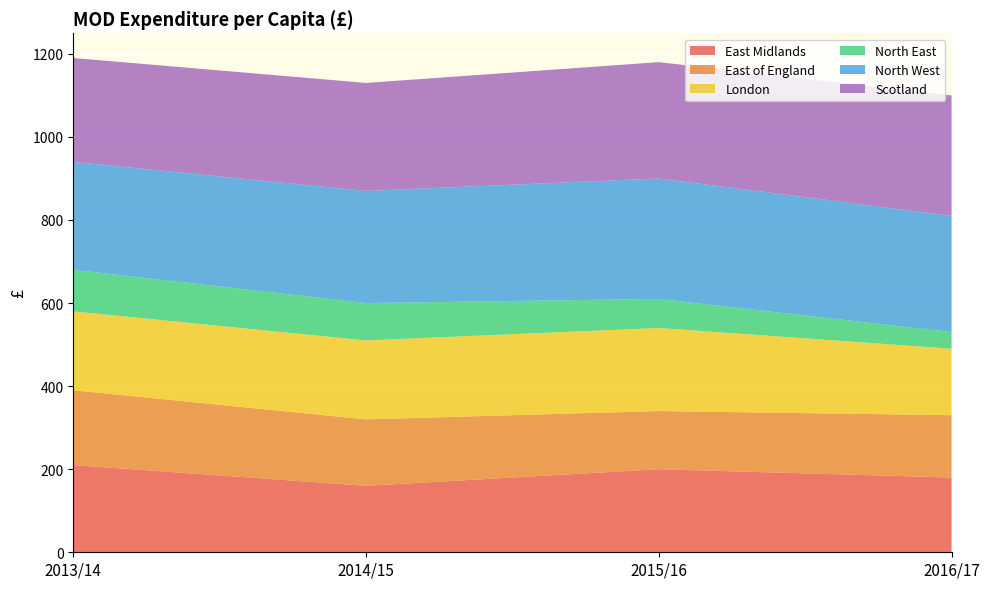

Reading right to left, what are all the values shown in this chart?

East Midlands: 2016/17=180	2015/16=200	2014/15=160	2013/14=210
East of England: 2016/17=150	2015/16=140	2014/15=160	2013/14=180
London: 2016/17=160	2015/16=200	2014/15=190	2013/14=190
North East: 2016/17=40	2015/16=70	2014/15=90	2013/14=100
North West: 2016/17=280	2015/16=290	2014/15=270	2013/14=260
Scotland: 2016/17=290	2015/16=280	2014/15=260	2013/14=250